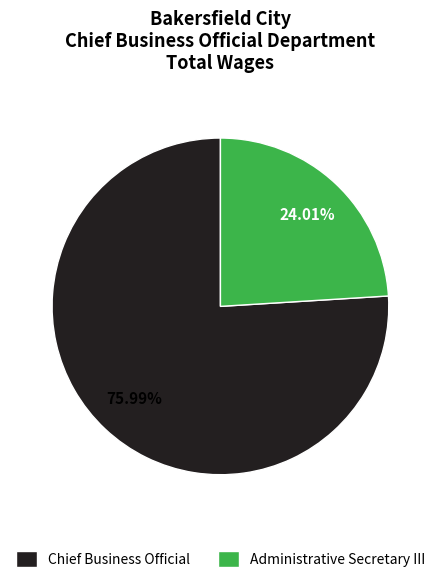

Is it true that Chief Business Official is 76% of the pie?

True